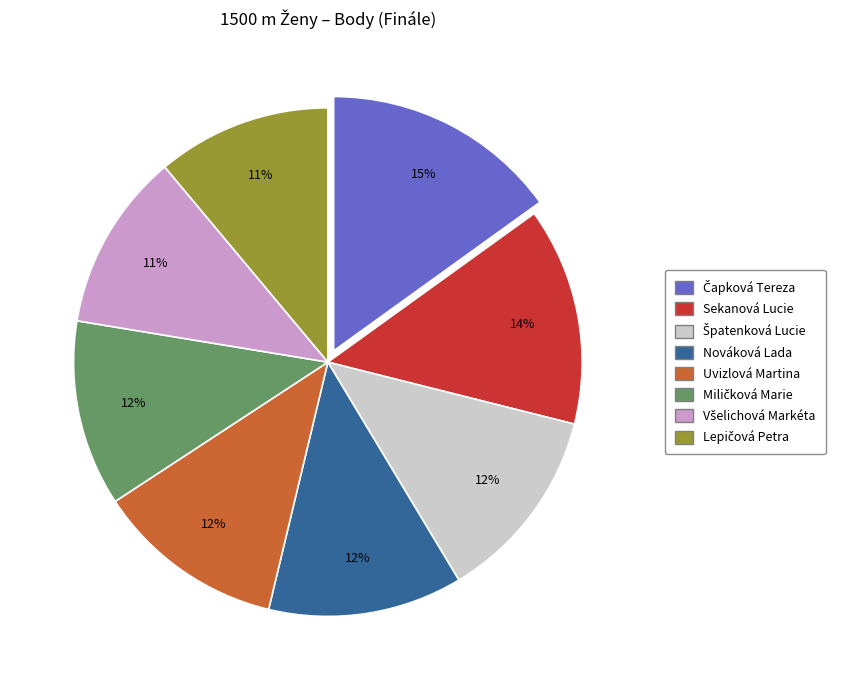

Count the number of slices in the pie.

8